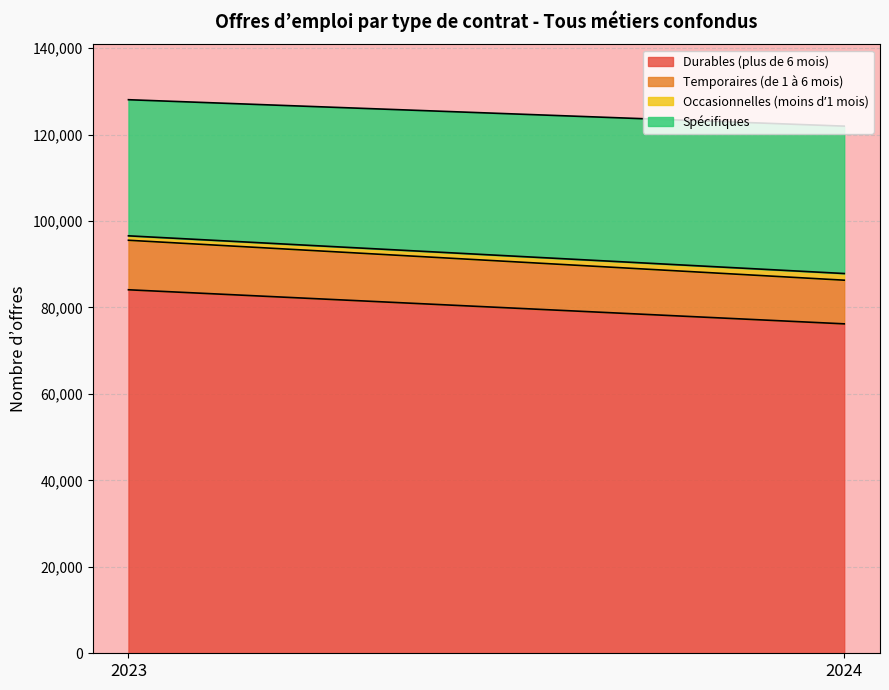

What is the total value across all series at 2024?

121949